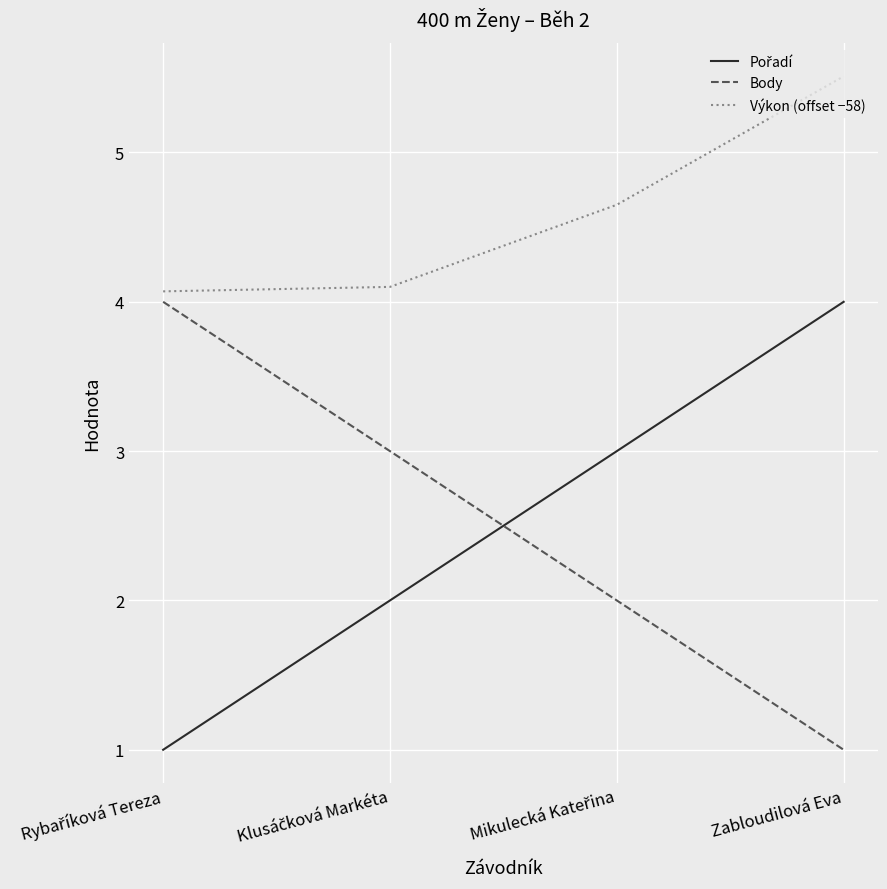

What is the difference between the maximum and second lowest values in the Výkon (offset −58) series?

1.4